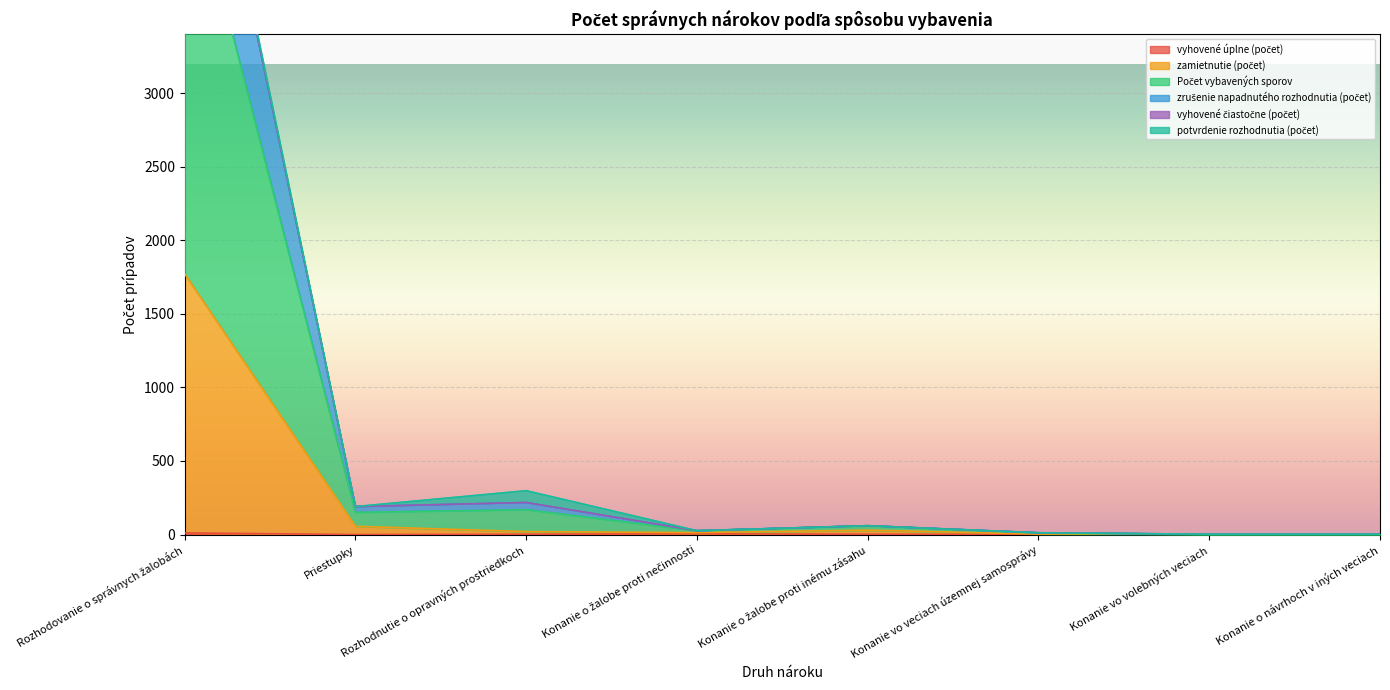

Does the chart display data point markers on the line(s)?

No